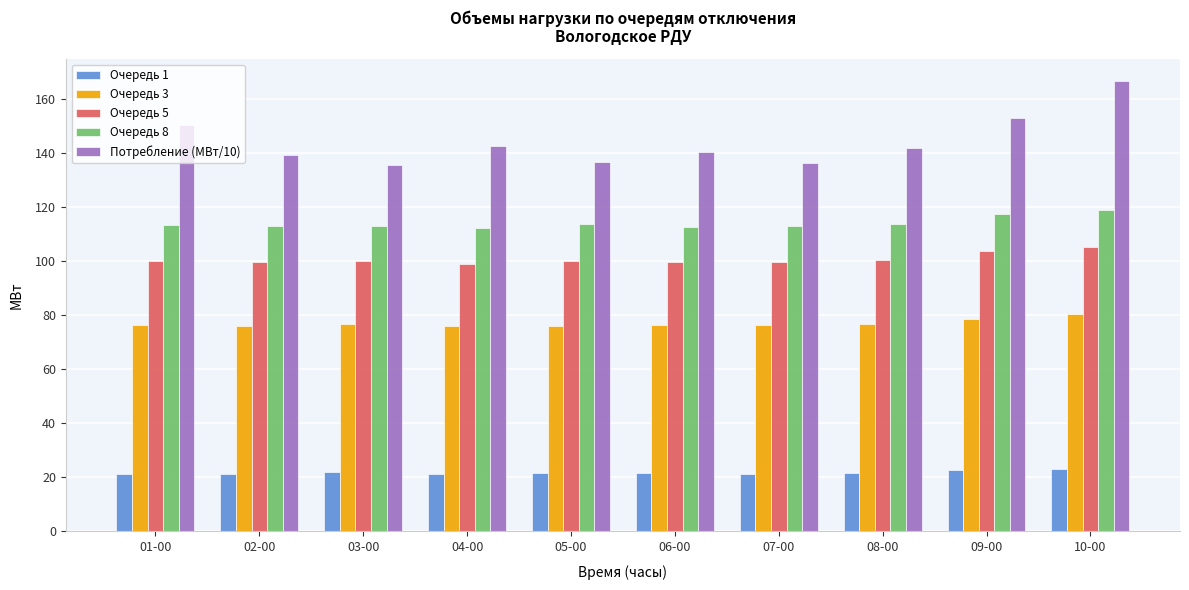

True or false: Очередь 1 has a value of 7.1 at 08-00.

False